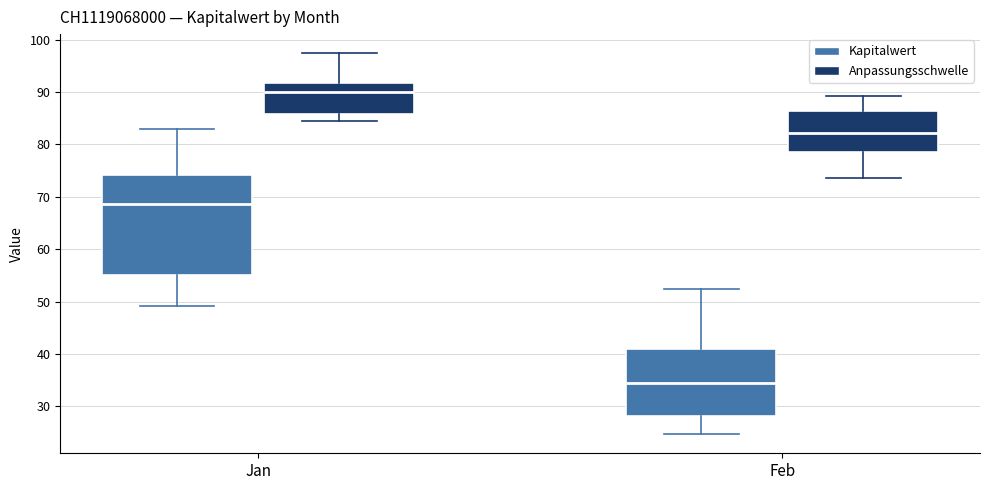

Reading left to right, transcribe this box plot: for each box, give where its median line is, the range the box spans, and where its two whiskers end, as read against the y-axis. The values are not printed on the chart, so give them approximately, as read against the axis.

Jan (Kapitalwert): median 69, box 55 to 74, whiskers 49 to 83
Jan (Anpassungsschwelle): median 90, box 86 to 92, whiskers 85 to 97
Feb (Kapitalwert): median 34, box 28 to 41, whiskers 25 to 52
Feb (Anpassungsschwelle): median 82, box 79 to 86, whiskers 74 to 89